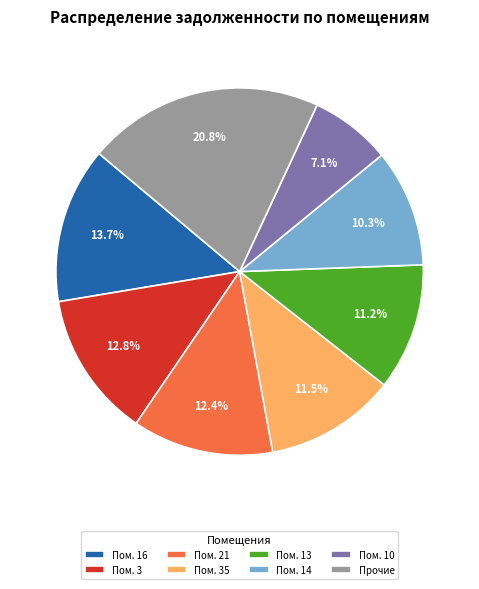

Which slice is the largest?

Прочие